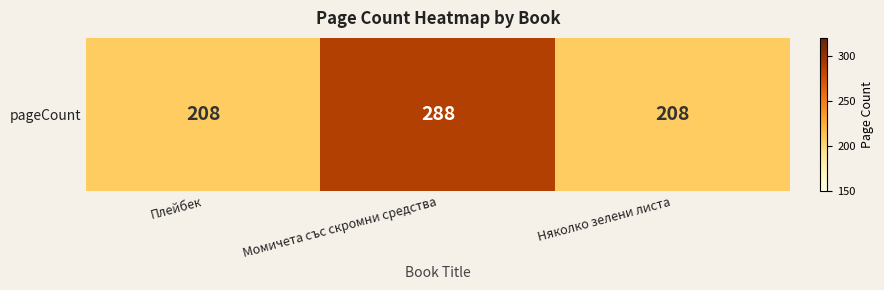

List the labels in order of value, largest first.

Момичета със скромни средства, Плейбек, Няколко зелени листа